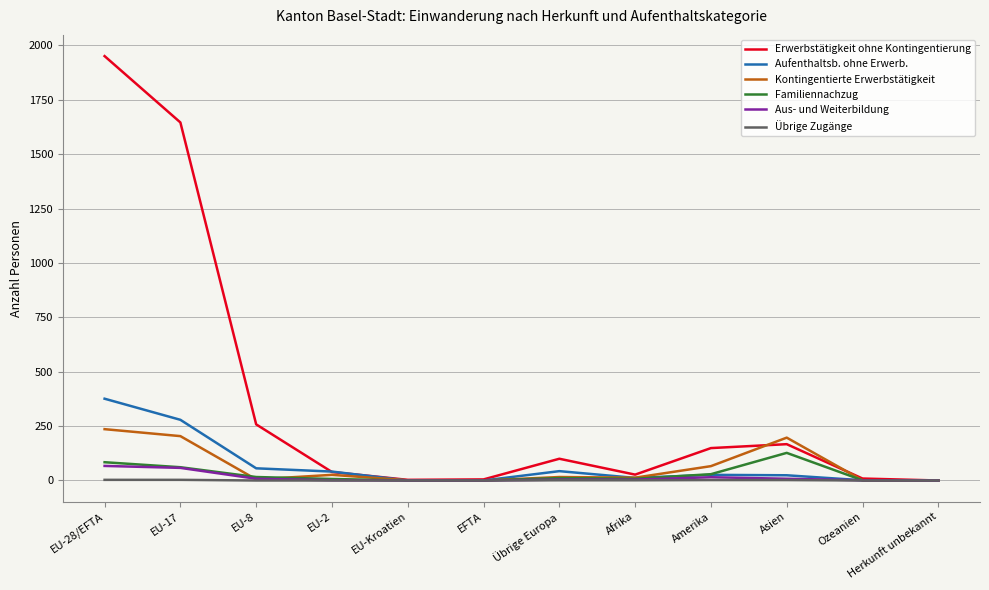

How many series are shown in this chart?

6